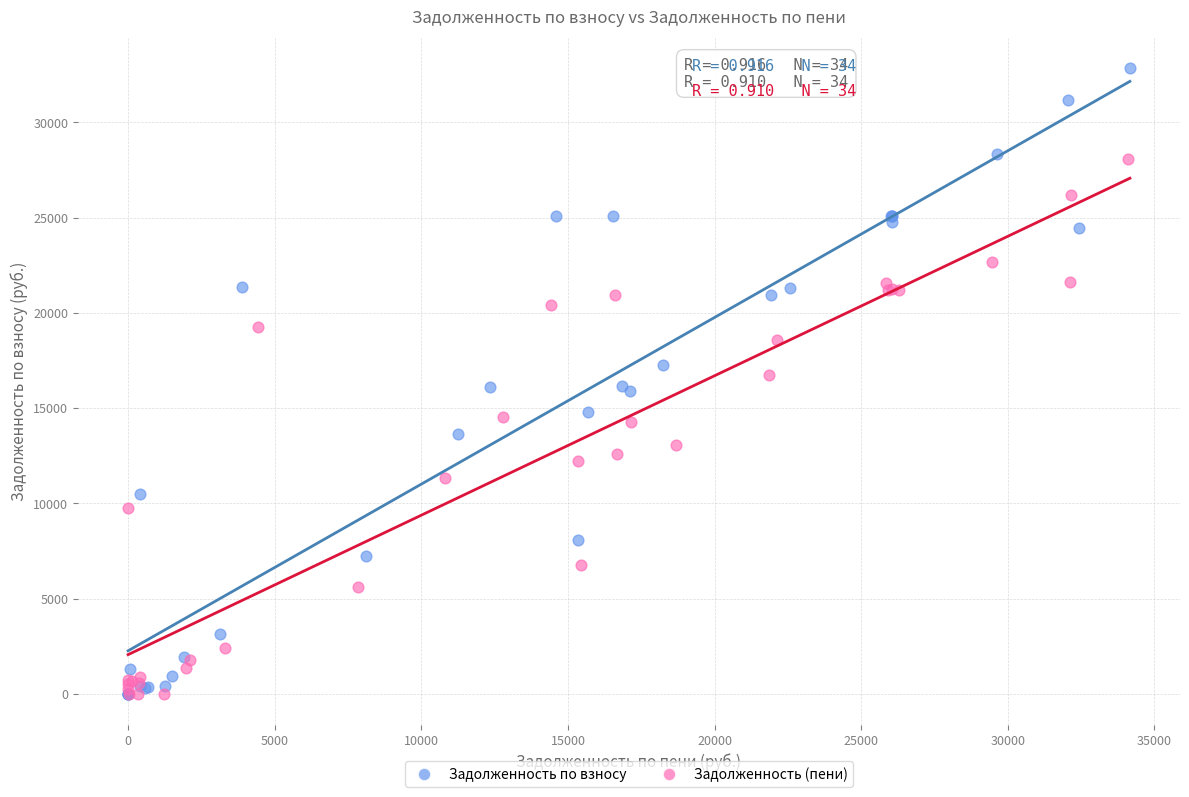

Which series contains the highest Y value?

Задолженность по взносу